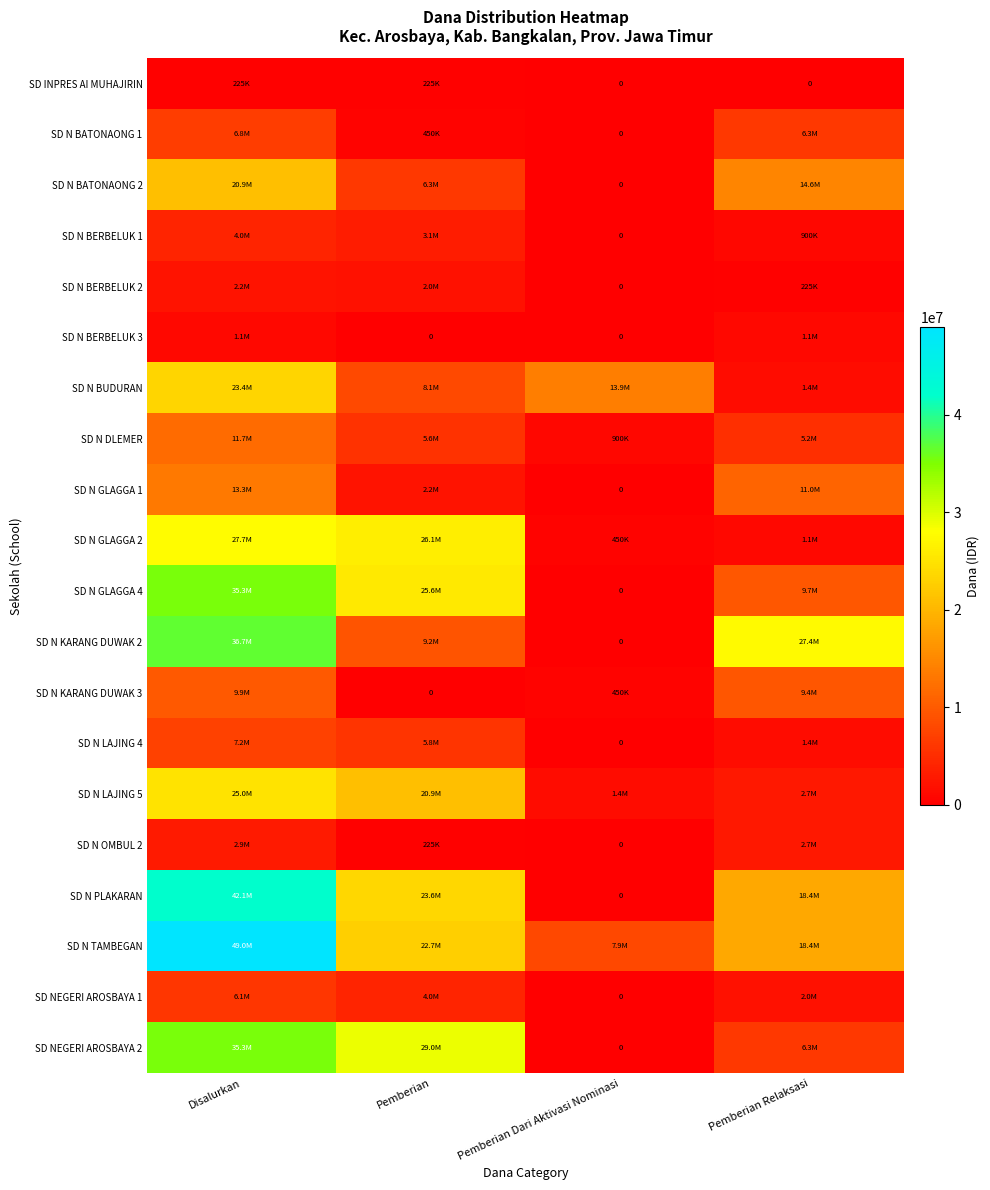

Which category has the lowest value in the SD N GLAGGA 4 series?

Pemberian Dari Aktivasi Nominasi